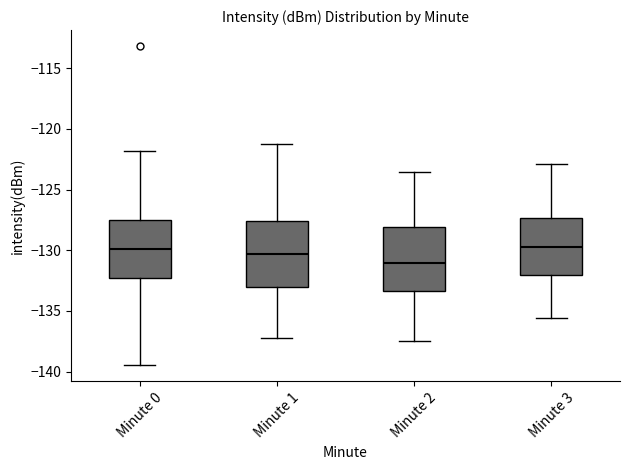

Reading left to right, transcribe this box plot: for each box, give where its median line is, the range the box spans, and where its two whiskers end, as read against the y-axis. The values are not printed on the chart, so give them approximately, as read against the axis.

Minute 0: median -130.0, box -132.5 to -127.5, whiskers -139.5 to -122.0
Minute 1: median -130.5, box -133.0 to -127.5, whiskers -137.0 to -121.5
Minute 2: median -131.0, box -133.5 to -128.0, whiskers -137.5 to -123.5
Minute 3: median -129.5, box -132.0 to -127.5, whiskers -135.5 to -123.0